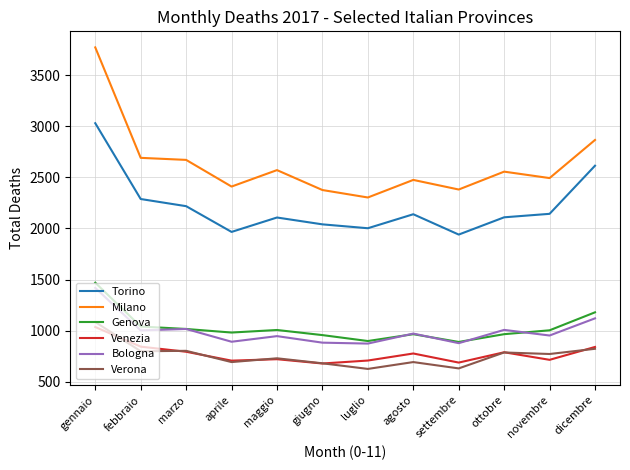

Between gennaio and dicembre, which series saw the biggest shift?

Milano